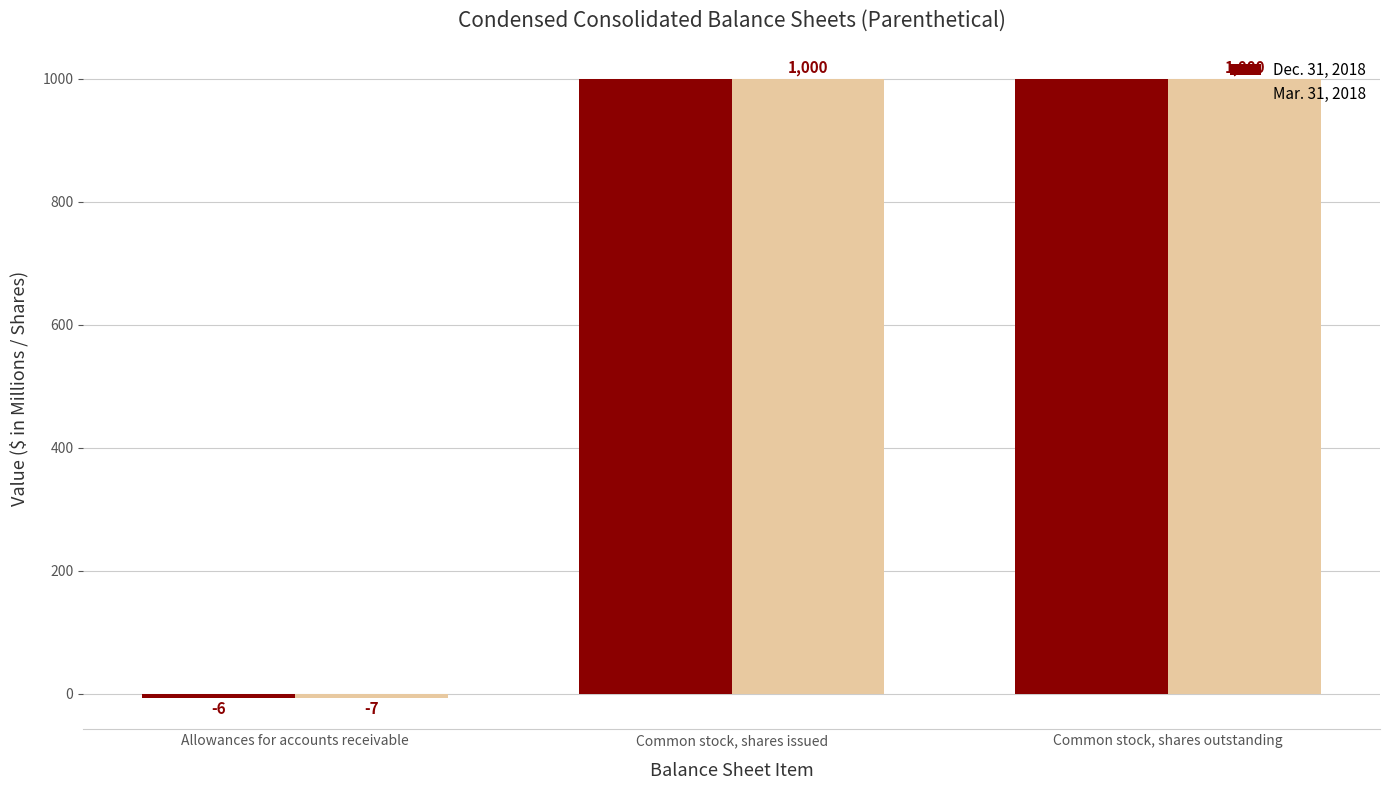

What are all the series names shown in the legend?

Dec. 31, 2018, Mar. 31, 2018